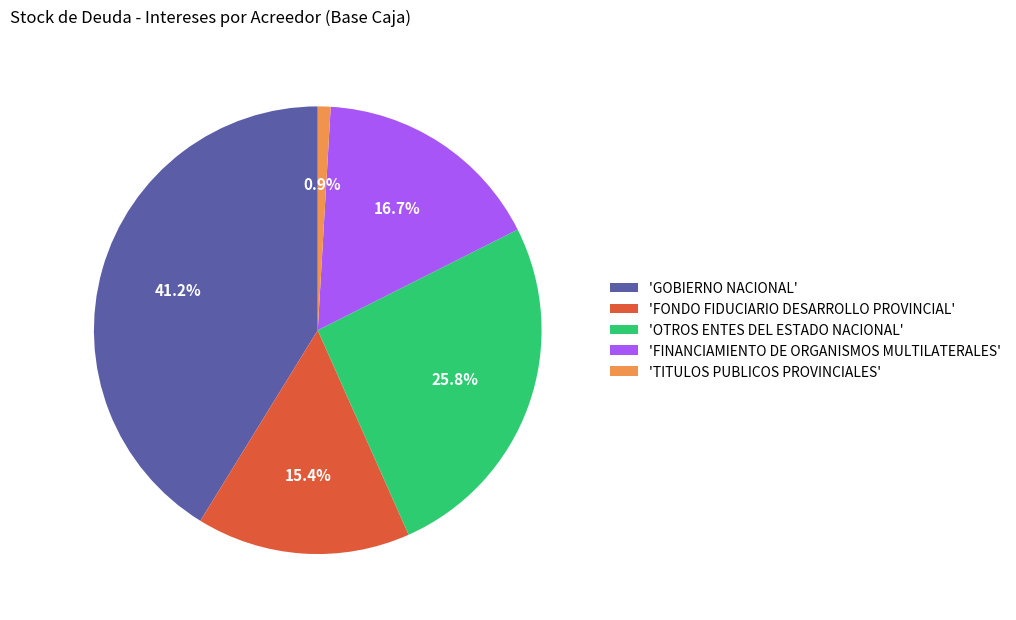

Which category has the smallest portion of the pie?

'TITULOS PUBLICOS PROVINCIALES'